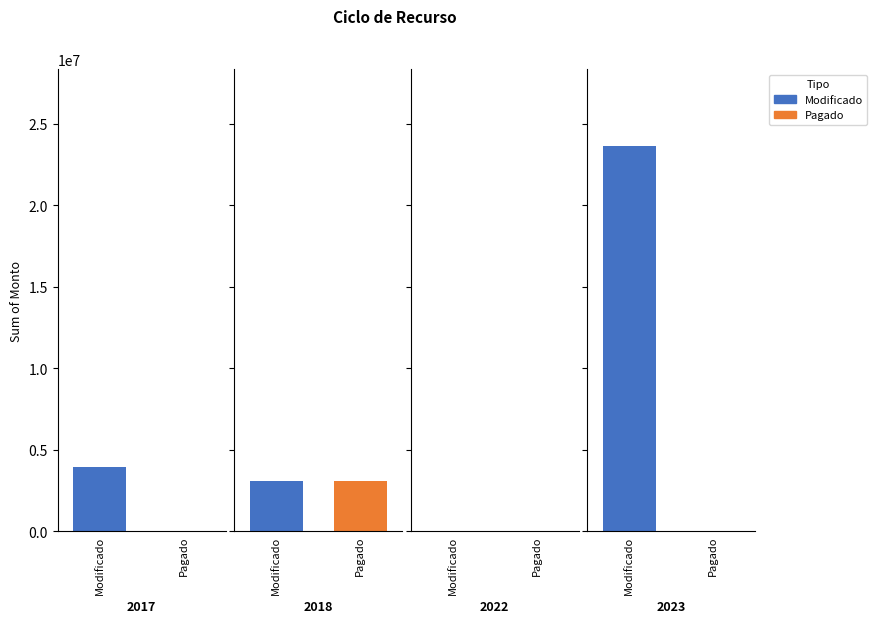

Which series changed the most between 2017 and 2022?

Modificado